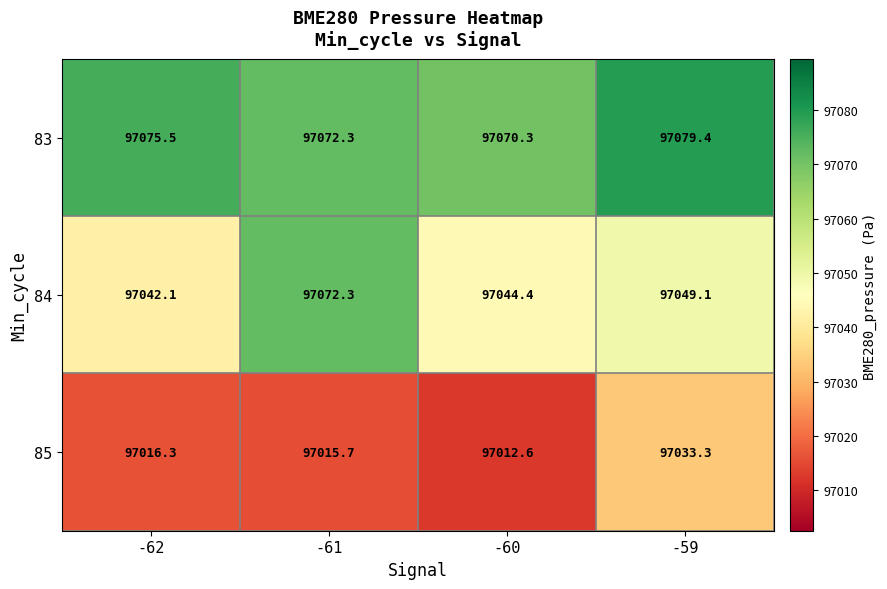

Count the number of data series in this chart.

3